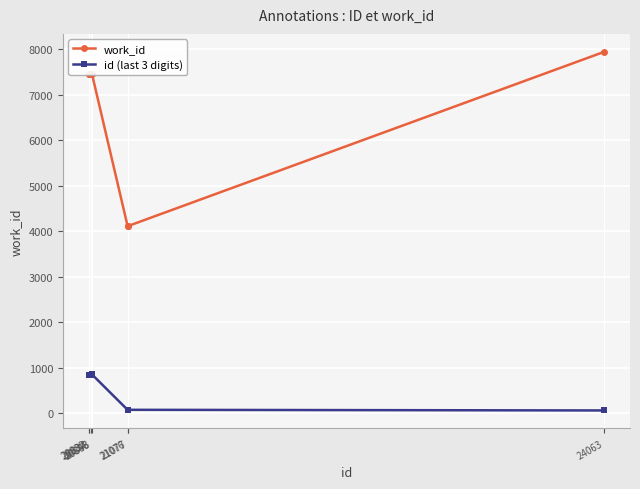

The value of work_id at 21076 is 4111. True or false?

True